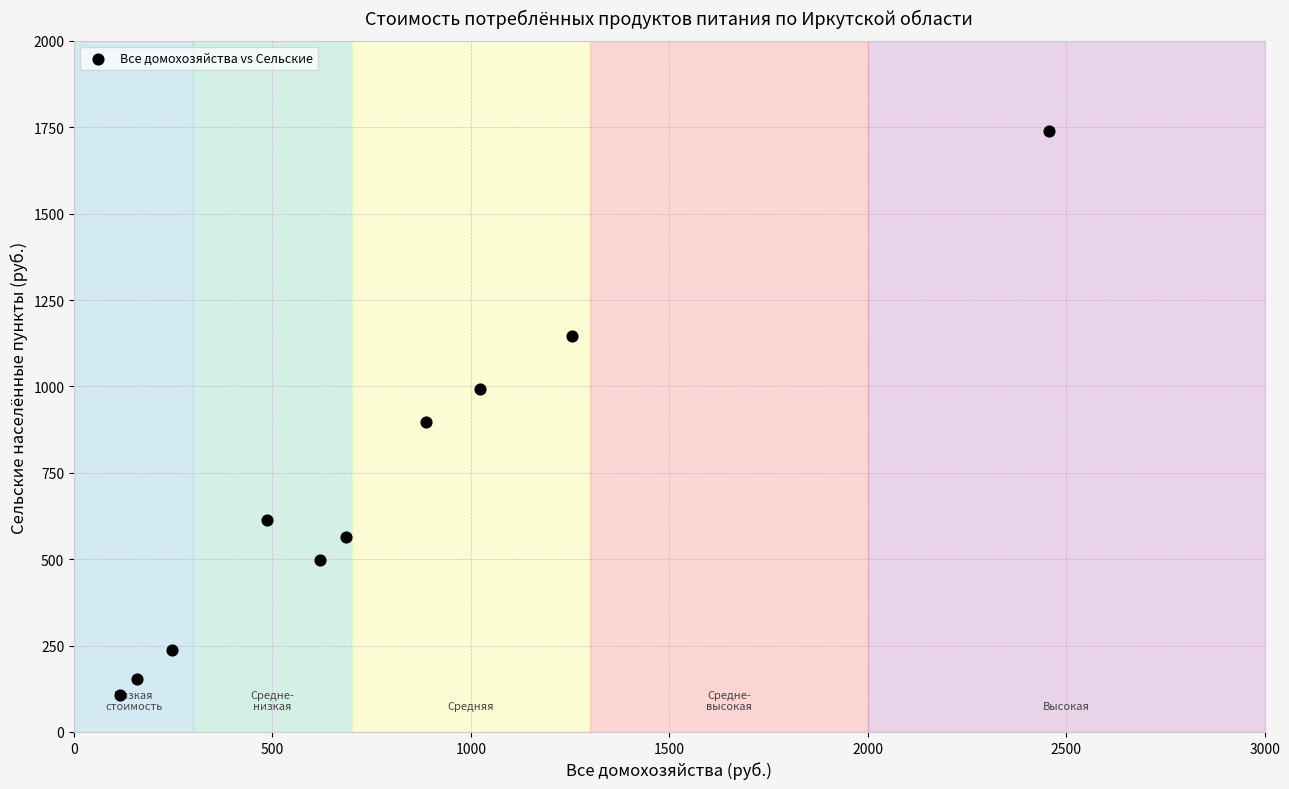

What Y value in the scatter plot is closest to 922?

895.9